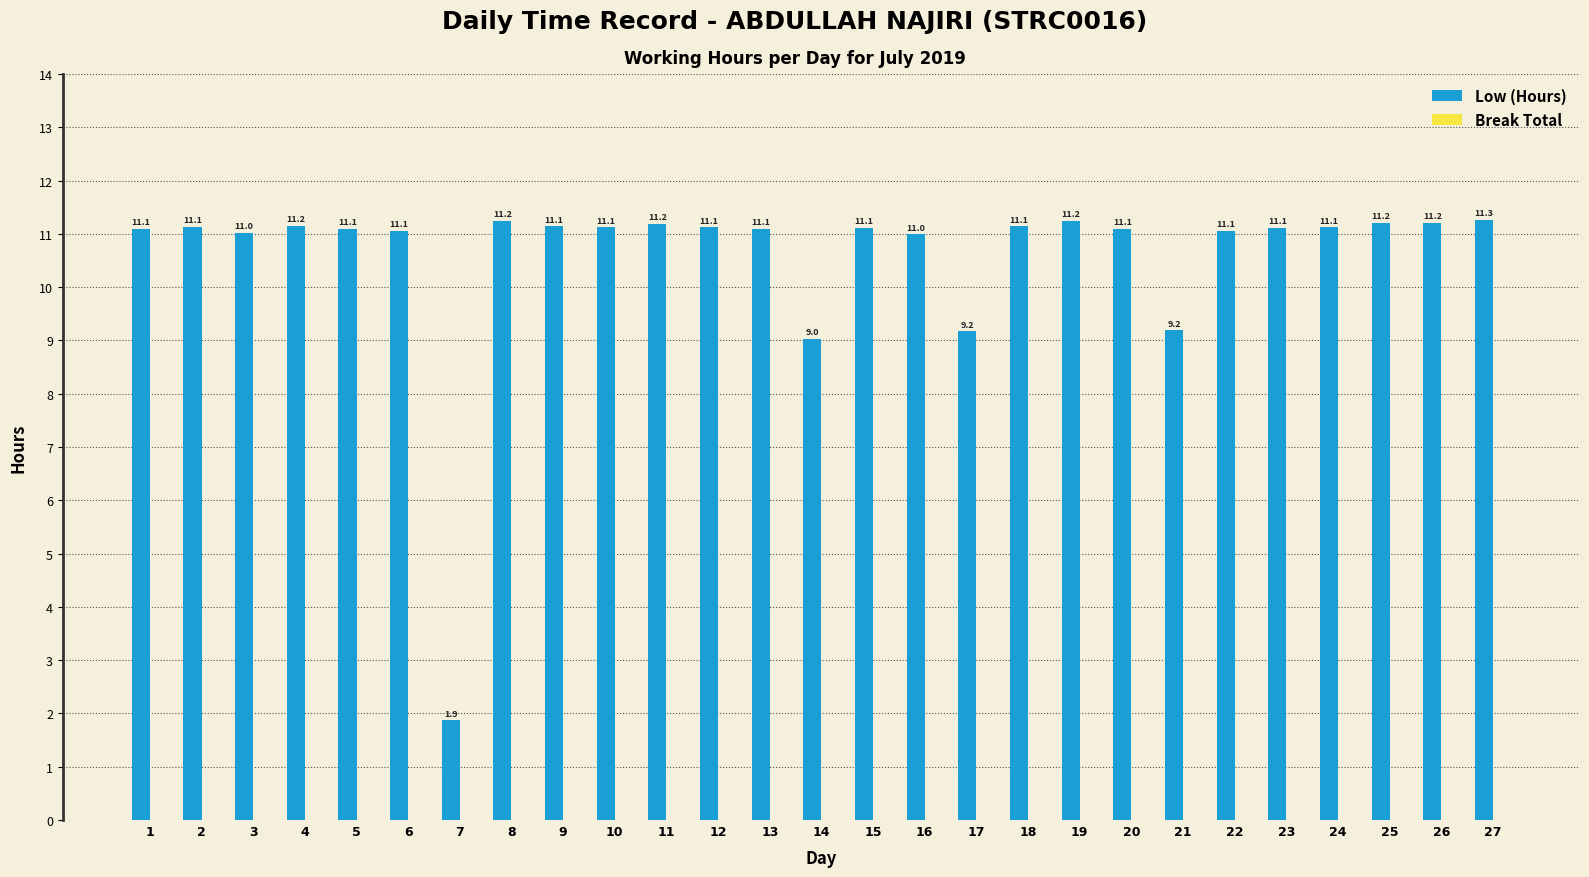

What is the ratio of the value at 21 to the value at 10?

0.8